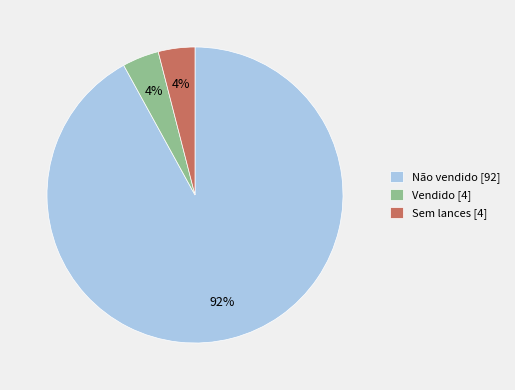

How many slices are in this pie chart?

3